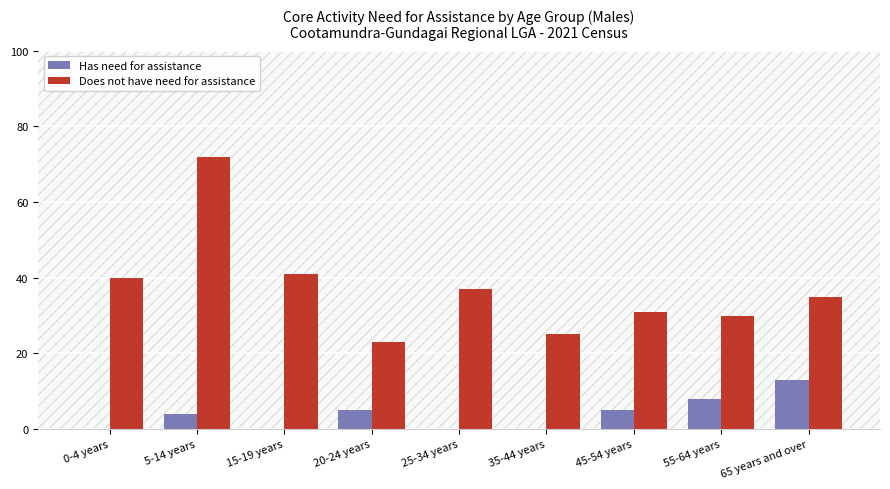

What is the sum of all Has need for assistance values?

35